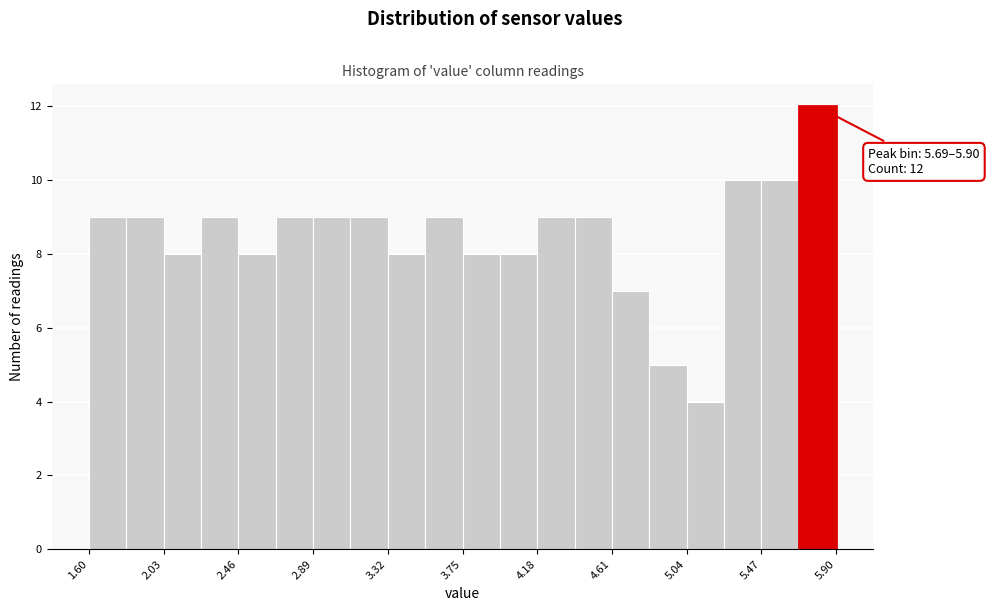

Which range on the x-axis has the tallest bar?

5.685 to 5.900